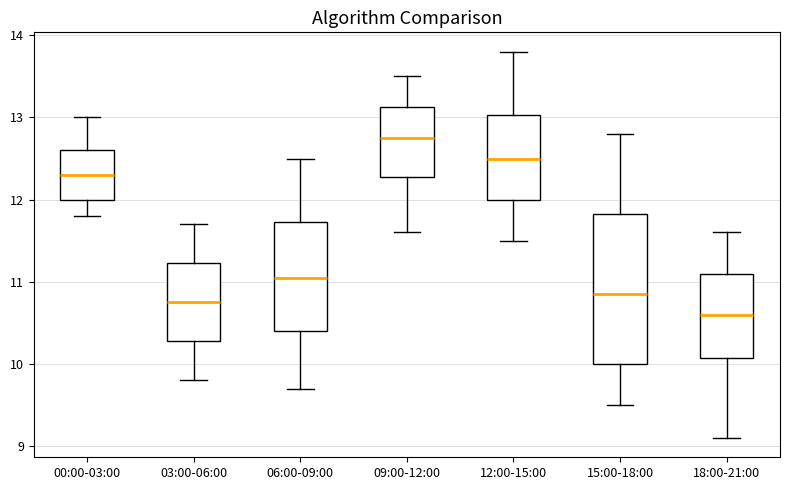

Reading left to right, read every box against the y-axis: the position of its median line, the range the box covers, and the ends of its whiskers. The values are not printed on the chart, so give them approximately, as read against the axis.

00:00-03:00: median 12.3, box 12.0 to 12.6, whiskers 11.8 to 13.0
03:00-06:00: median 10.8, box 10.3 to 11.2, whiskers 9.8 to 11.7
06:00-09:00: median 11.1, box 10.4 to 11.7, whiskers 9.7 to 12.5
09:00-12:00: median 12.8, box 12.3 to 13.1, whiskers 11.6 to 13.5
12:00-15:00: median 12.5, box 12.0 to 13.0, whiskers 11.5 to 13.8
15:00-18:00: median 10.9, box 10.0 to 11.8, whiskers 9.5 to 12.8
18:00-21:00: median 10.6, box 10.1 to 11.1, whiskers 9.1 to 11.6